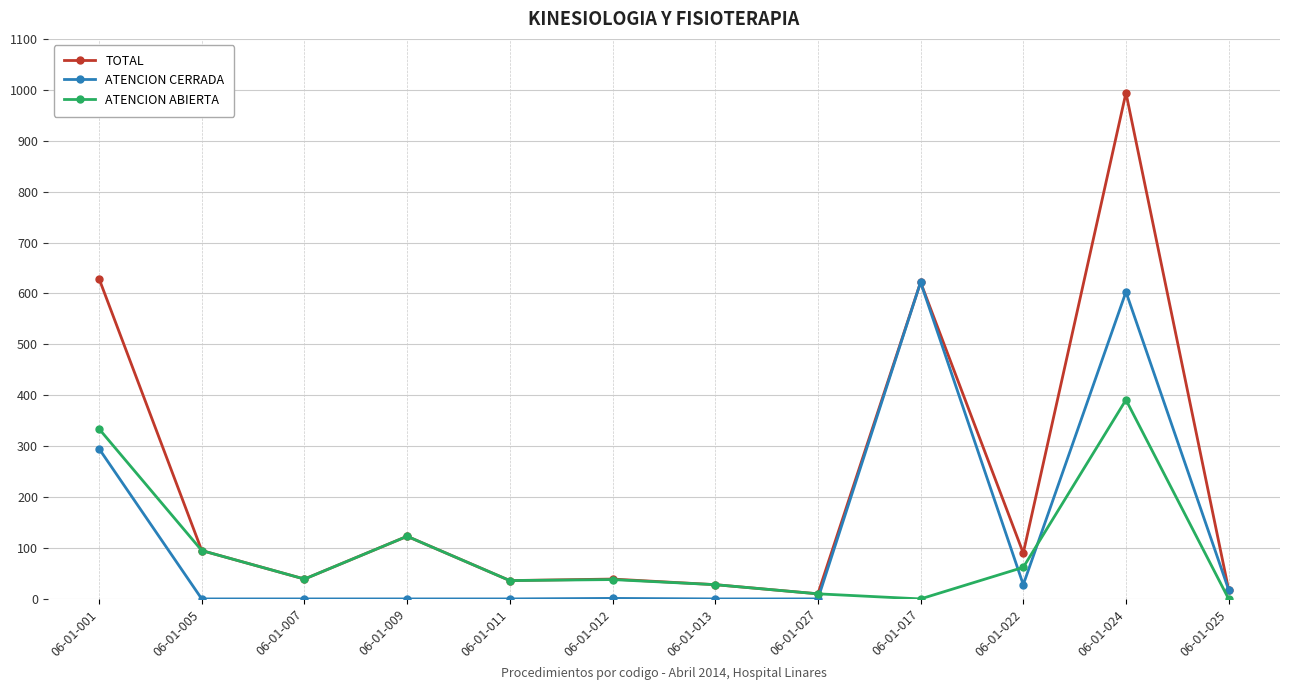

What are all the series names shown in the legend?

TOTAL, ATENCION CERRADA, ATENCION ABIERTA